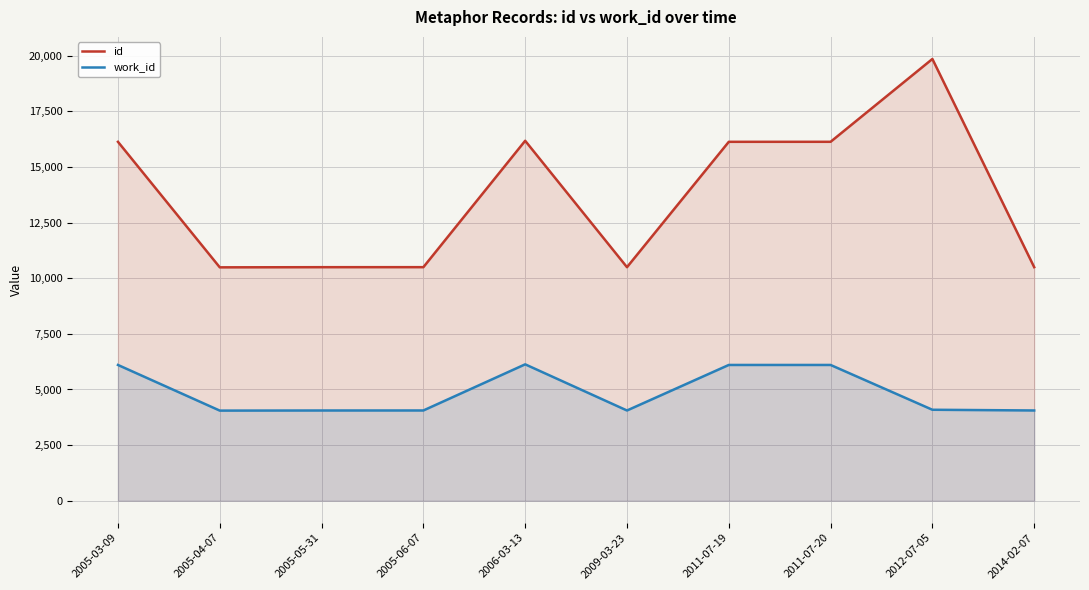

What is the difference between the second highest and second lowest values in the work_id series?

2047